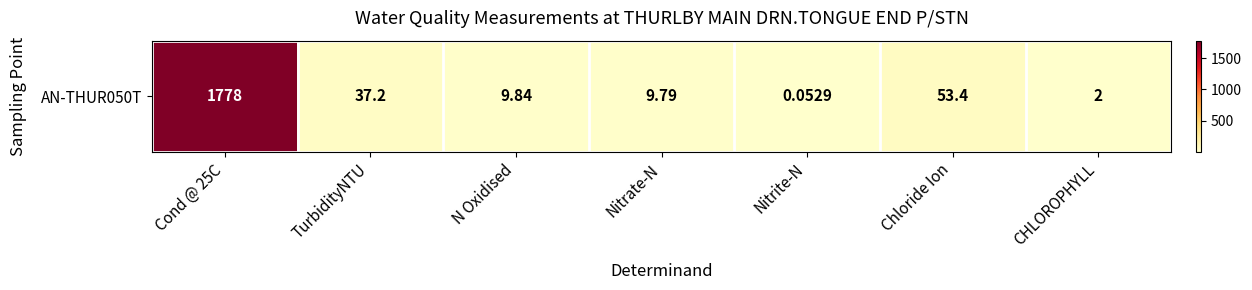

What is the greatest value displayed?

1778.0